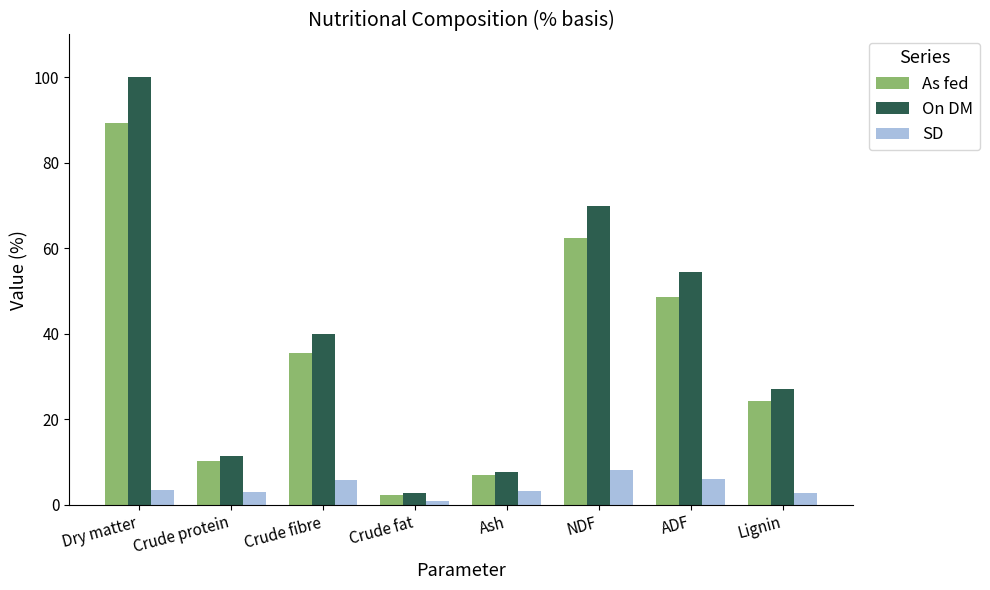

What is the lowest value of the SD series?

0.9